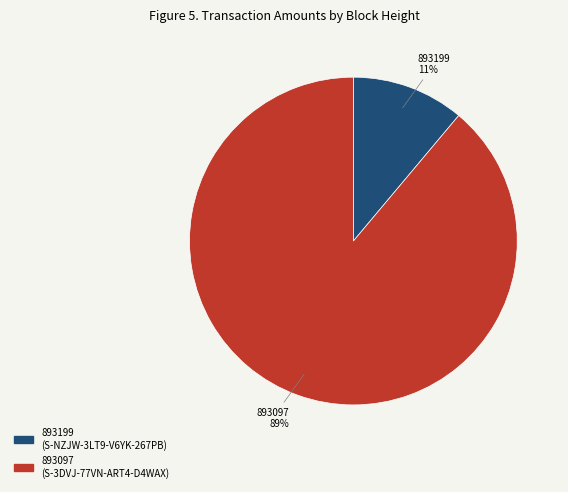

What is the smallest slice in the pie chart?

893199